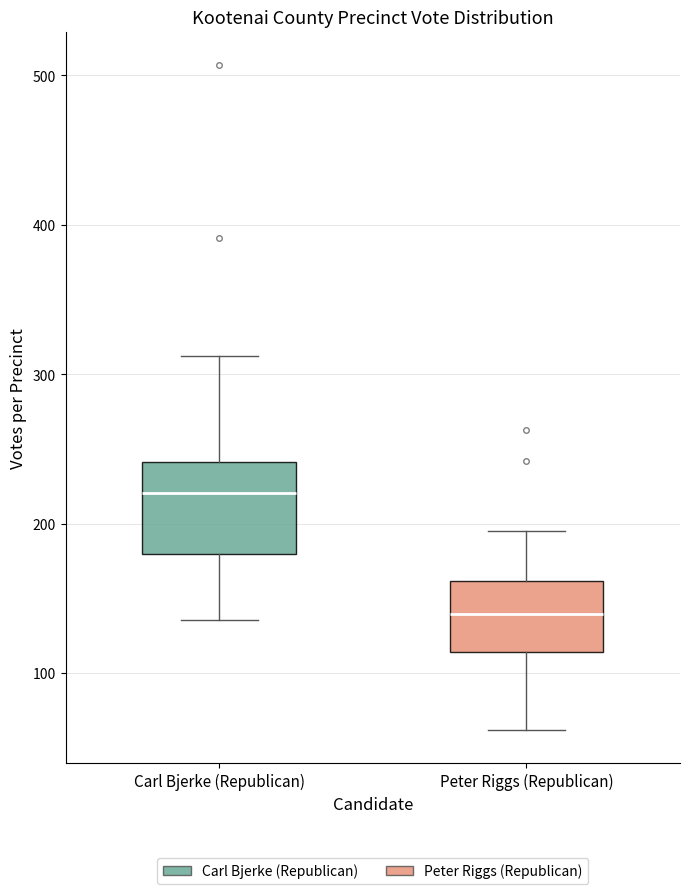

Reading left to right, read every box against the y-axis: the position of its median line, the range the box covers, and the ends of its whiskers. The values are not printed on the chart, so give them approximately, as read against the axis.

Carl Bjerke (Republican): median 220, box 180 to 240, whiskers 140 to 310
Peter Riggs (Republican): median 140, box 110 to 160, whiskers 60 to 200